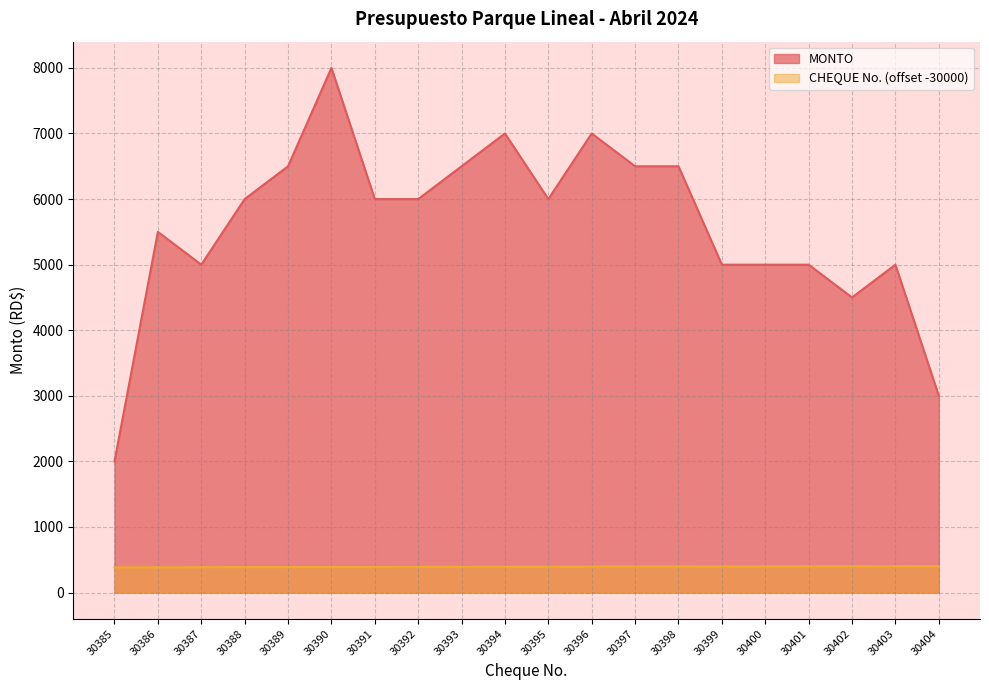

Reading left to right, transcribe all the data shown in this chart.

MONTO: 2000	5500	5000	6000	6500	8000	6000	6000	6500	7000	6000	7000	6500	6500	5000	5000	5000	4500	5000	3000
CHEQUE No.: 385	386	387	388	389	390	391	392	393	394	395	396	397	398	399	400	401	402	403	404